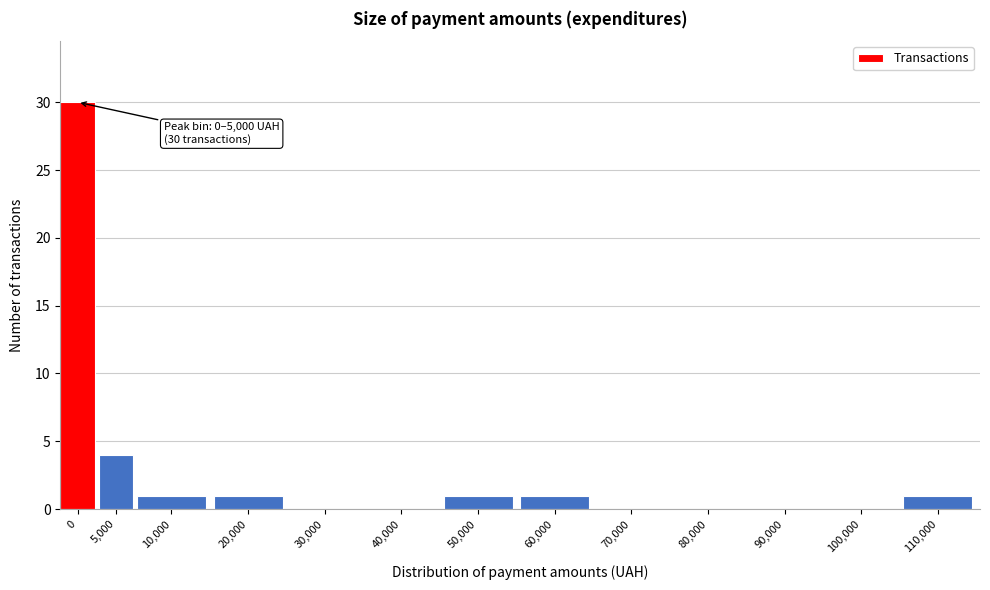

Reading right to left, transcribe all the data shown in this chart.

110,000=1	100,000=0	90,000=0	80,000=0	70,000=0	60,000=1	50,000=1	40,000=0	30,000=0	20,000=1	10,000=1	5,000=4	0=30